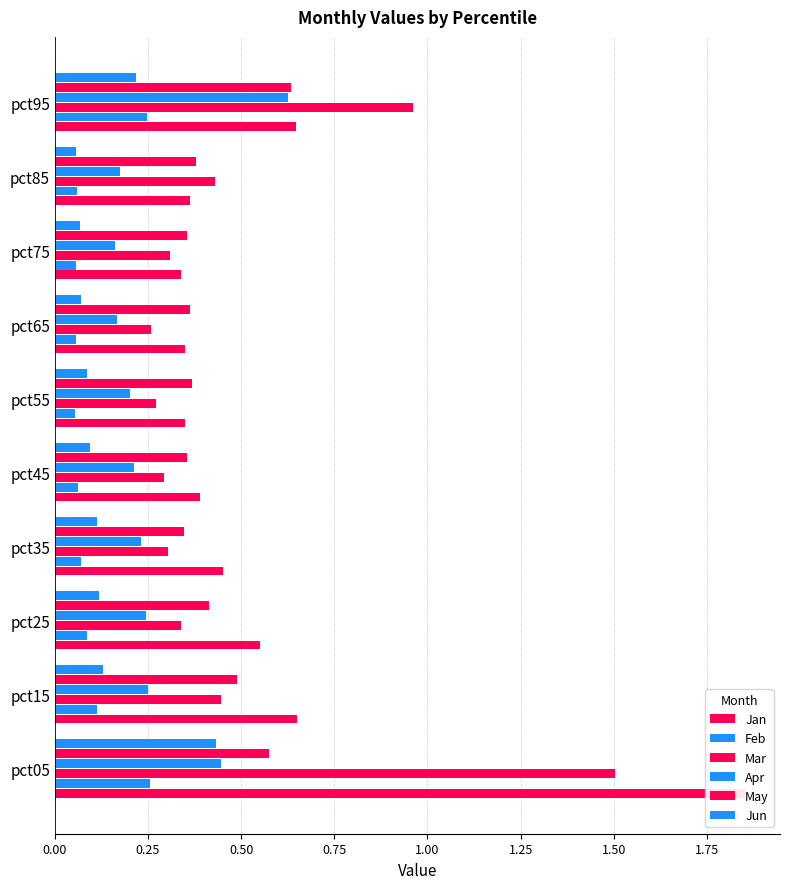

Reading left to right, what are all the values shown in this chart?

Jan: 1.9	0.7	0.6	0.5	0.4	0.3	0.3	0.3	0.4	0.6
Feb: 0.3	0.1	0.1	0.1	0.1	0.1	0.1	0.1	0.1	0.2
Mar: 1.5	0.4	0.3	0.3	0.3	0.3	0.3	0.3	0.4	1.0
Apr: 0.4	0.3	0.2	0.2	0.2	0.2	0.2	0.2	0.2	0.6
May: 0.6	0.5	0.4	0.3	0.4	0.4	0.4	0.4	0.4	0.6
Jun: 0.4	0.1	0.1	0.1	0.1	0.1	0.1	0.1	0.1	0.2